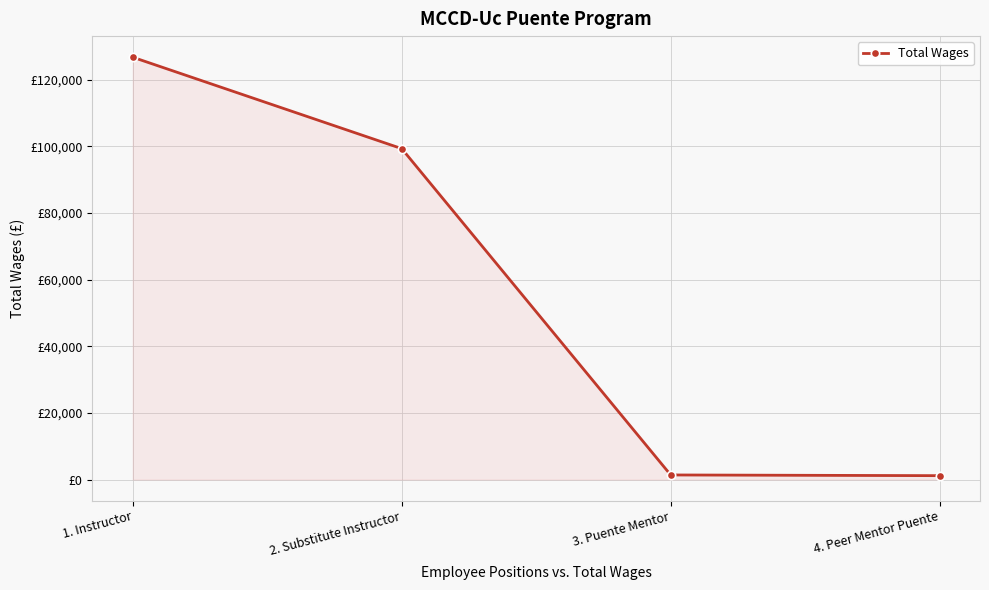

True or false: the data shows 99327 at 2. Substitute Instructor.

True